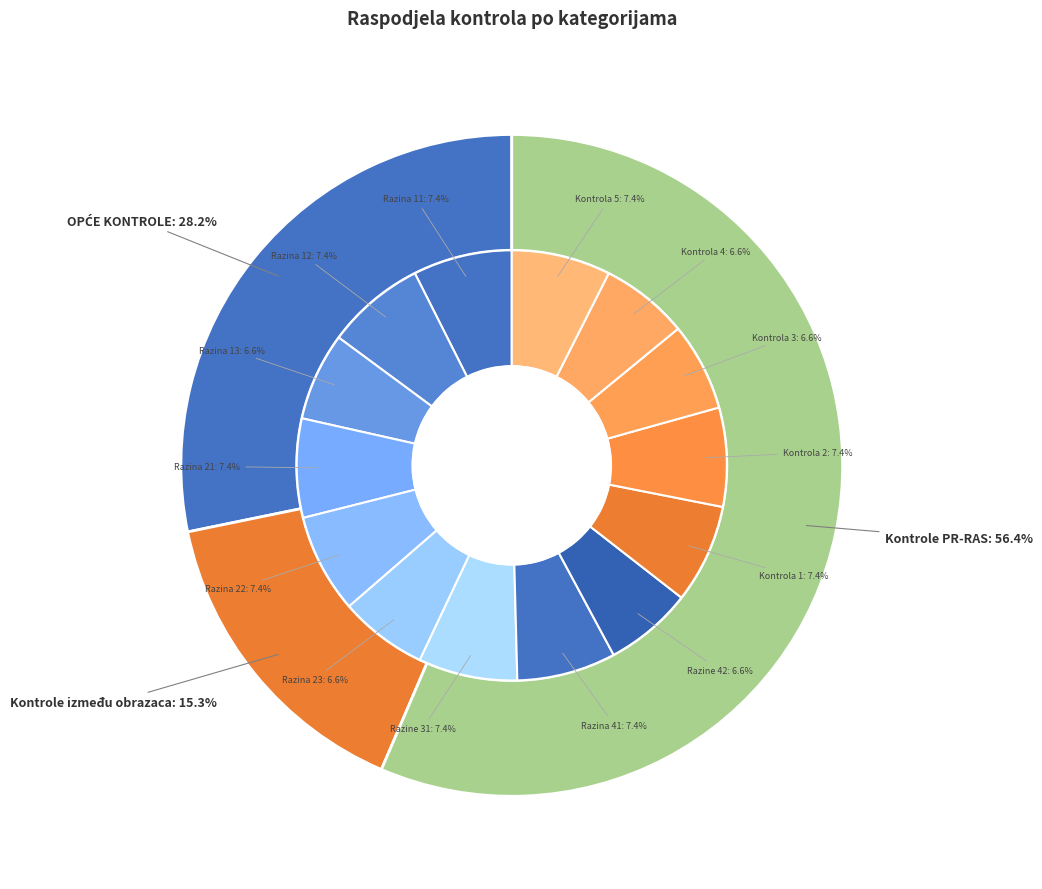

To the nearest percent, what percentage of the pie is Razina 41?

7%